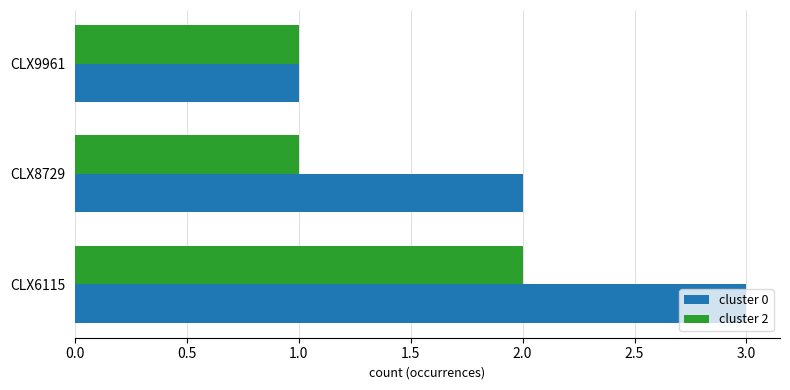

Which category has the lowest value in the cluster 0 series?

CLX9961